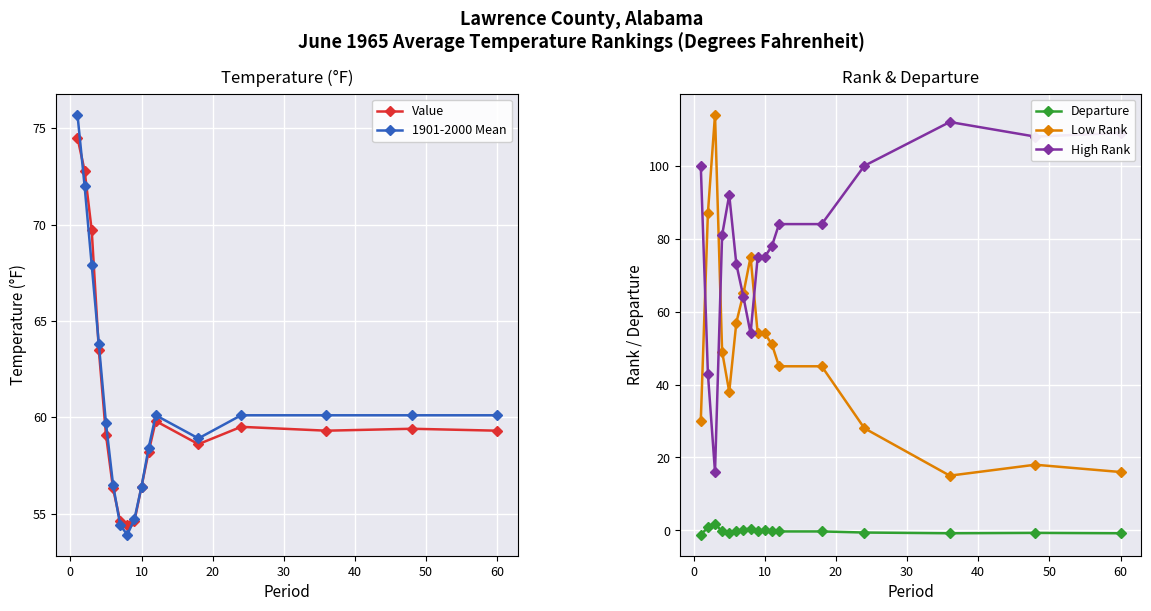

True or false: Departure has more than 1 points higher than both neighbors.

True